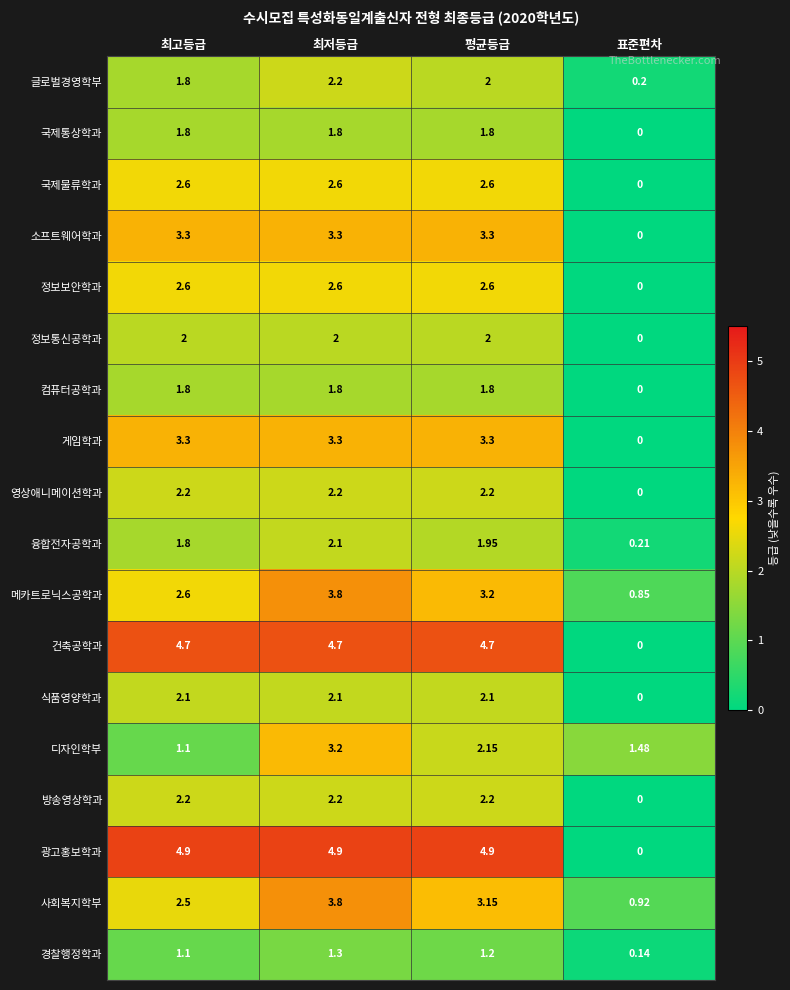

At which label does 디자인학부 reach its peak?

최저등급